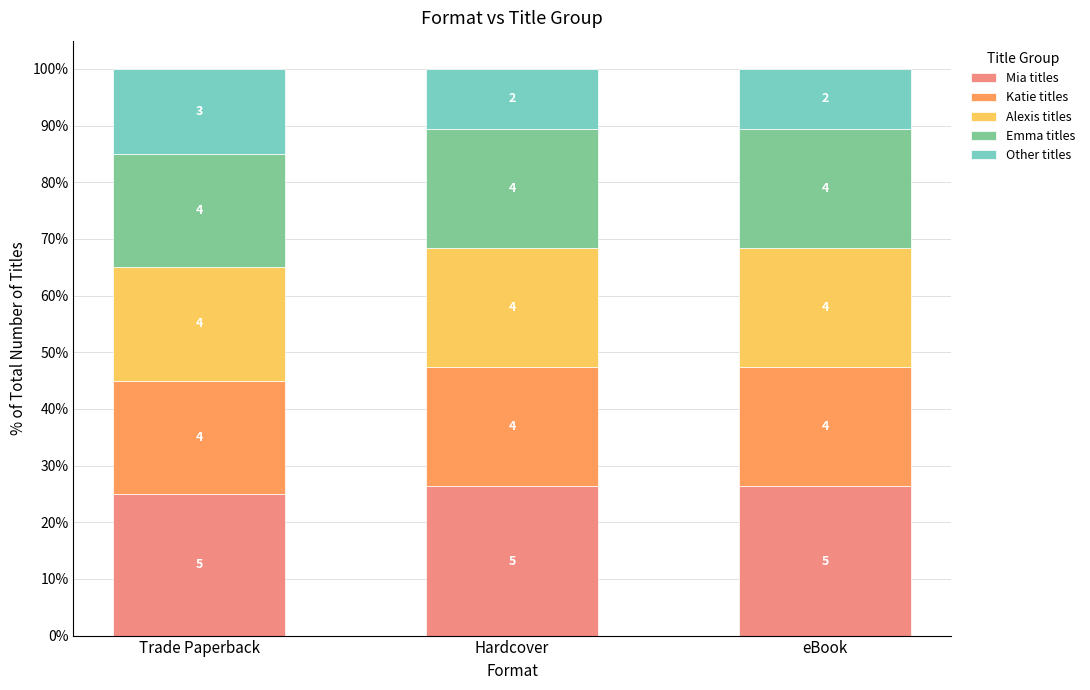

Which series has the largest total across all categories?

Mia titles